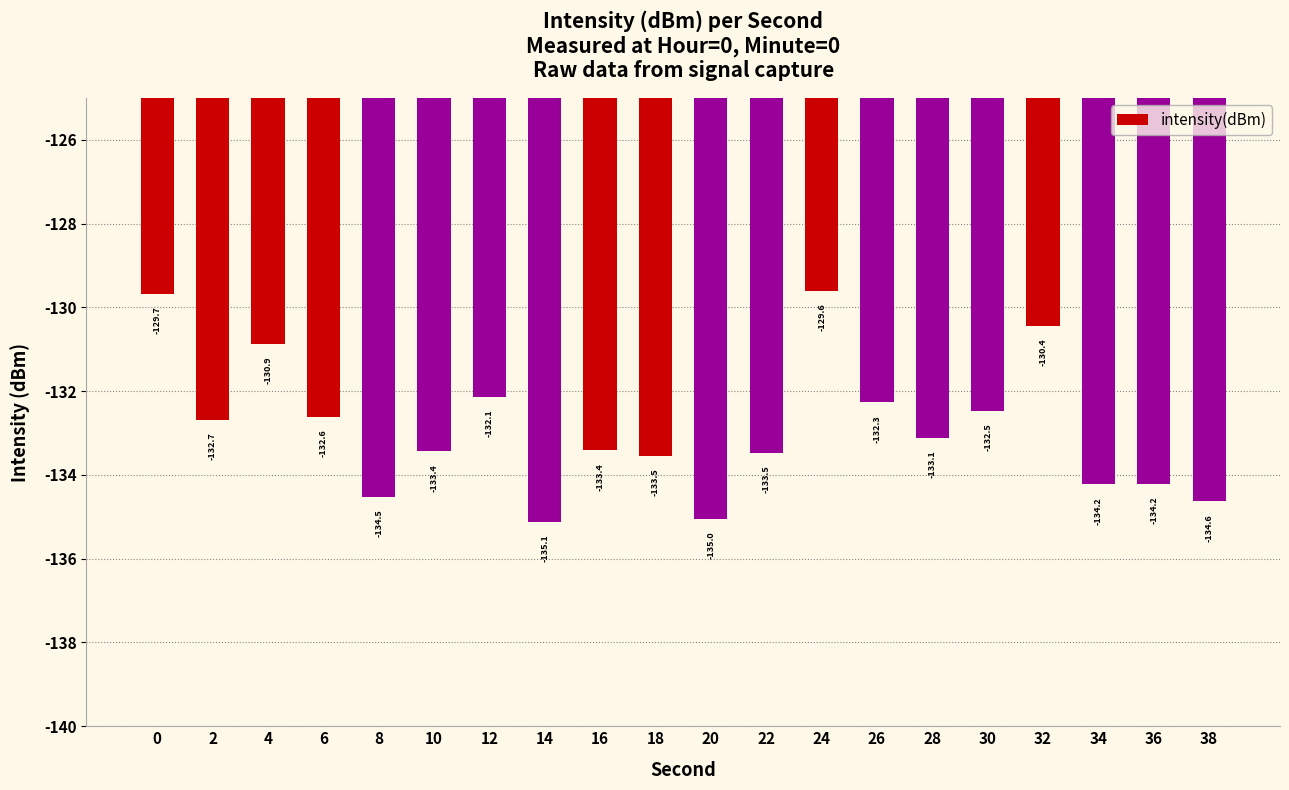

Which label corresponds to the smallest value in the chart?

14